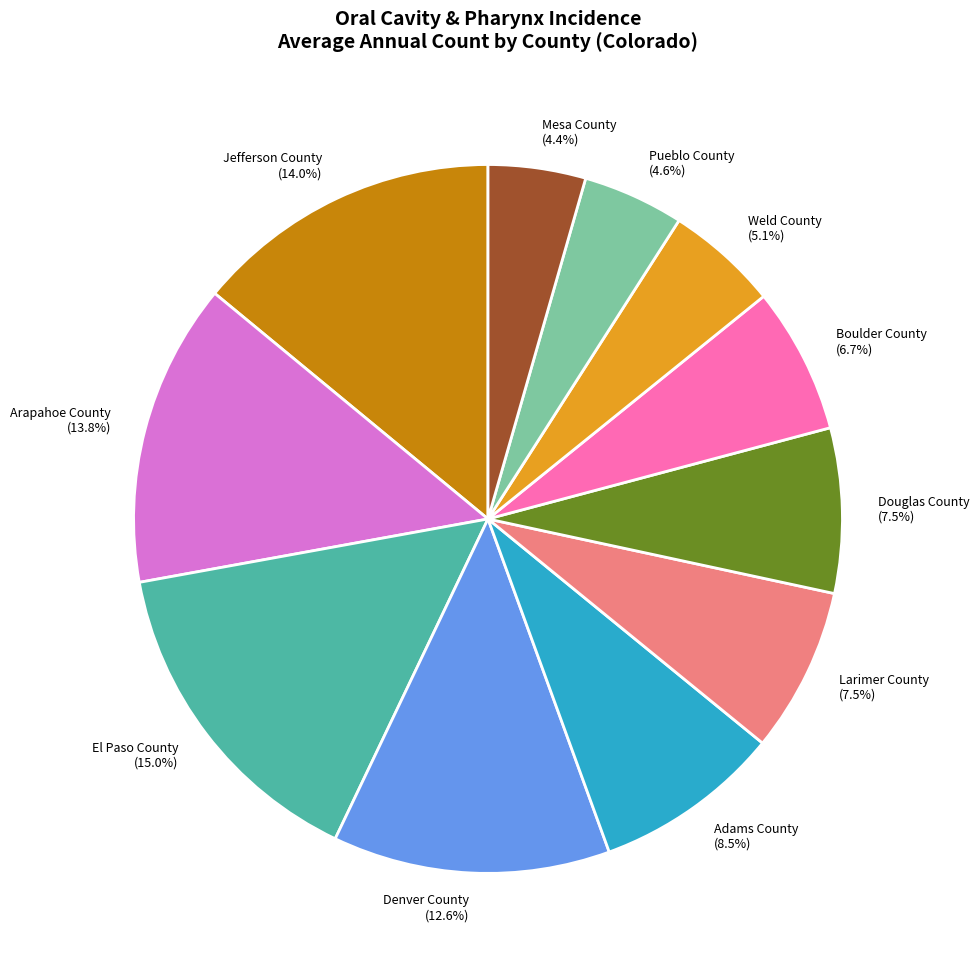

To the nearest percent, what percentage of the pie is Denver County?

13%